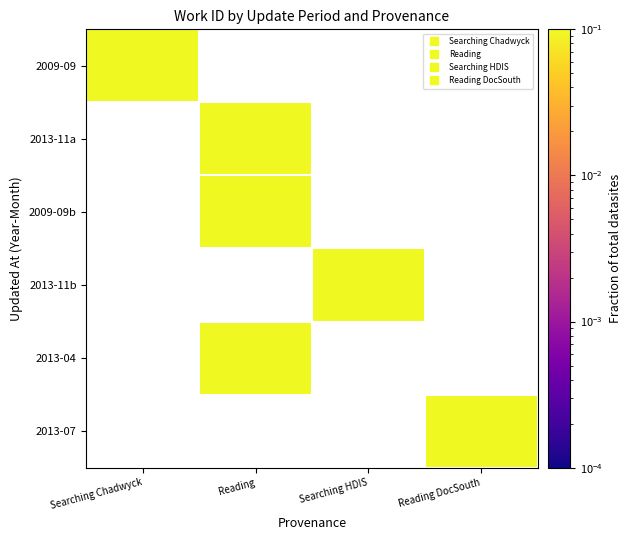

What is the smallest value displayed?

0.1